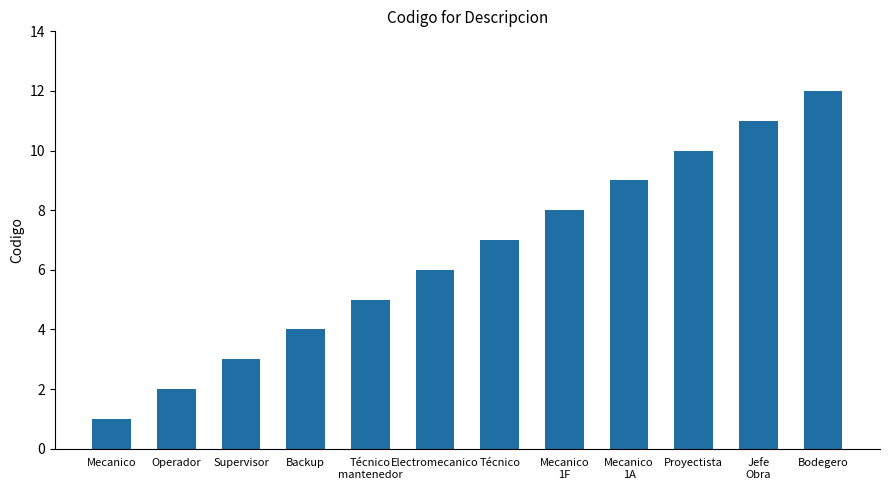

Reading left to right, what are all the values shown in this chart?

Mecanico=1	Operador=2	Supervisor=3	Backup=4	Técnico
mantenedor=5	Electromecanico=6	Técnico=7	Mecanico
1F=8	Mecanico
1A=9	Proyectista=10	Jefe
Obra=11	Bodegero=12